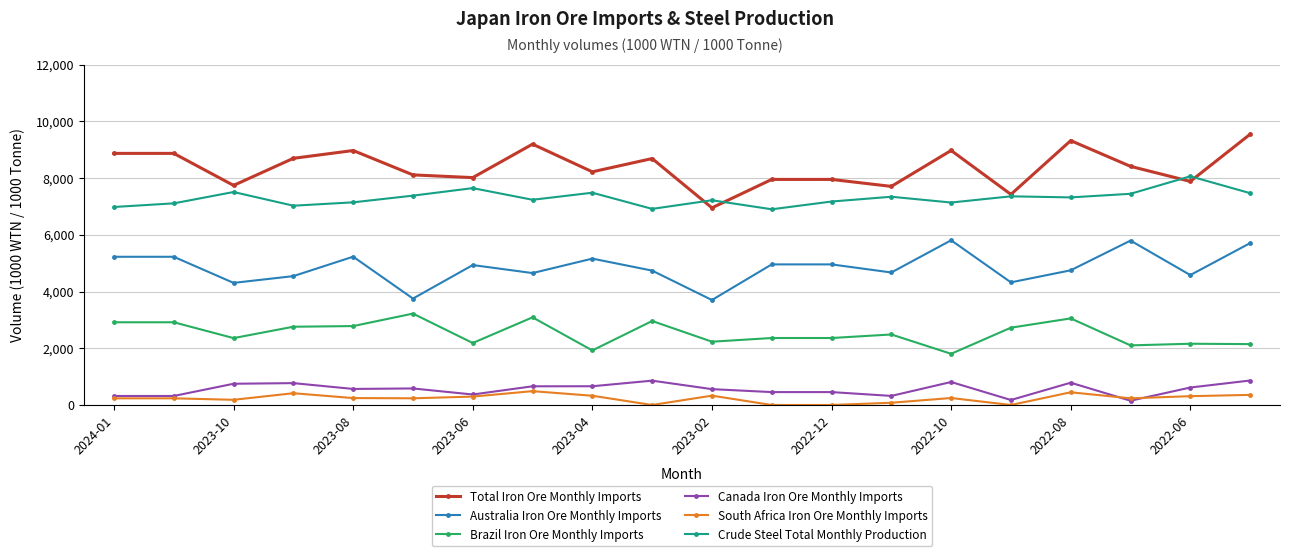

What is the average value of the Crude Steel Total Monthly Production series?

7295